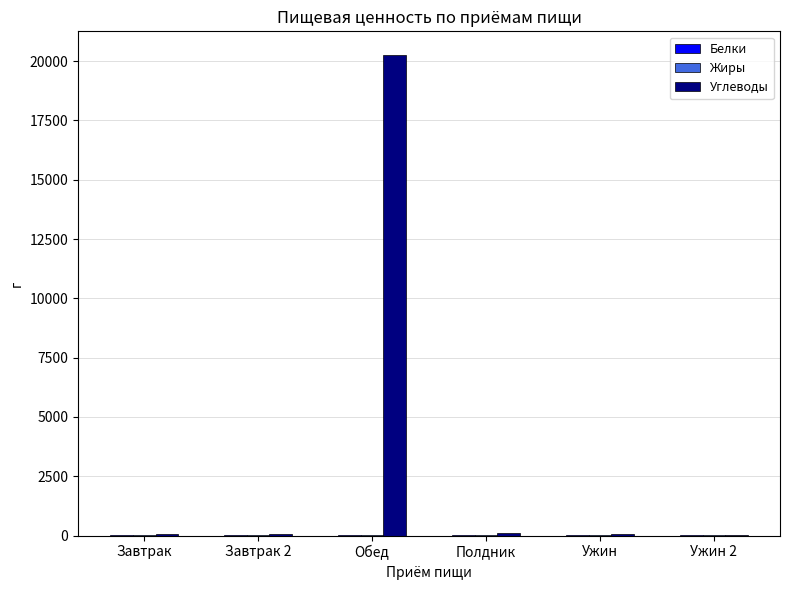

At which category is the sum across all series the highest?

Обед